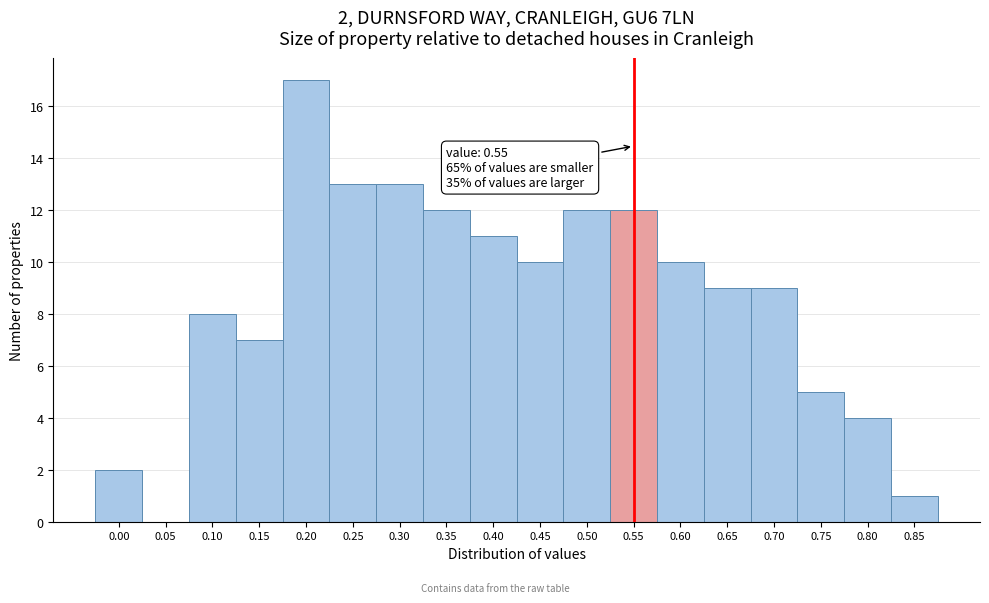

Reading left to right, extract all data points from this chart.

0.00=2	0.05=0	0.10=8	0.15=7	0.20=17	0.25=13	0.30=13	0.35=12	0.40=11	0.45=10	0.50=12	0.55=12	0.60=10	0.65=9	0.70=9	0.75=5	0.80=4	0.85=1